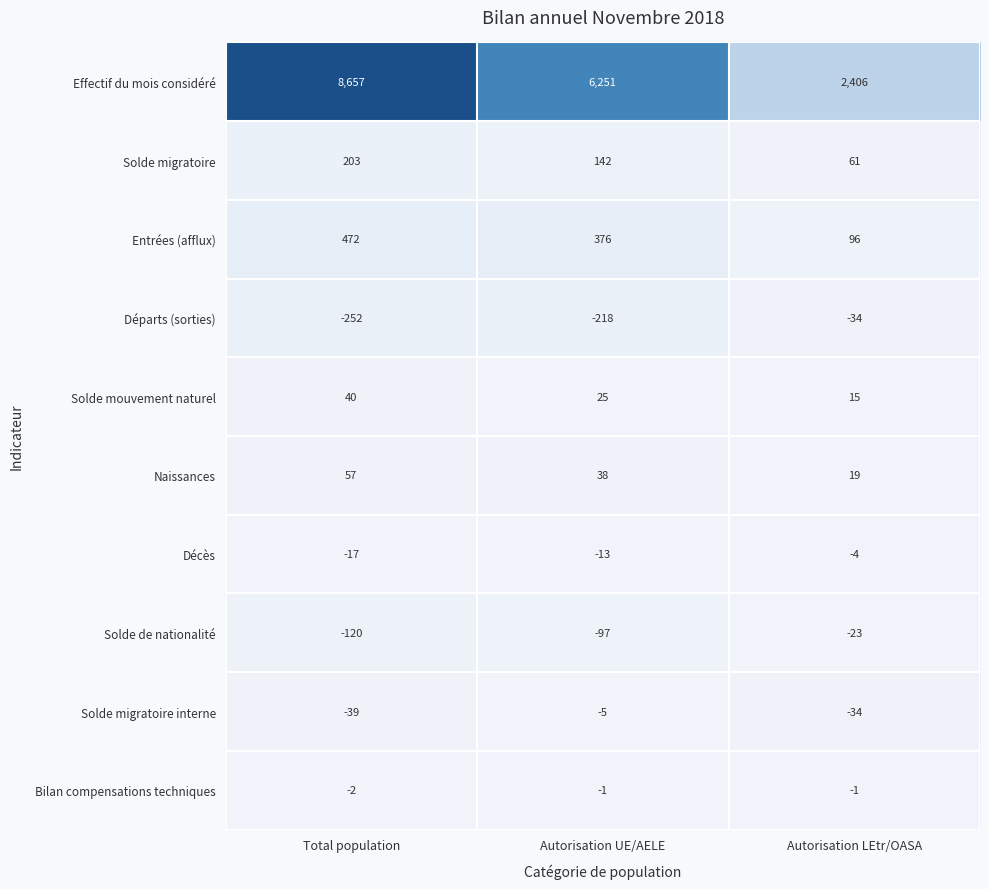

What is the maximum value shown in the chart?

8657